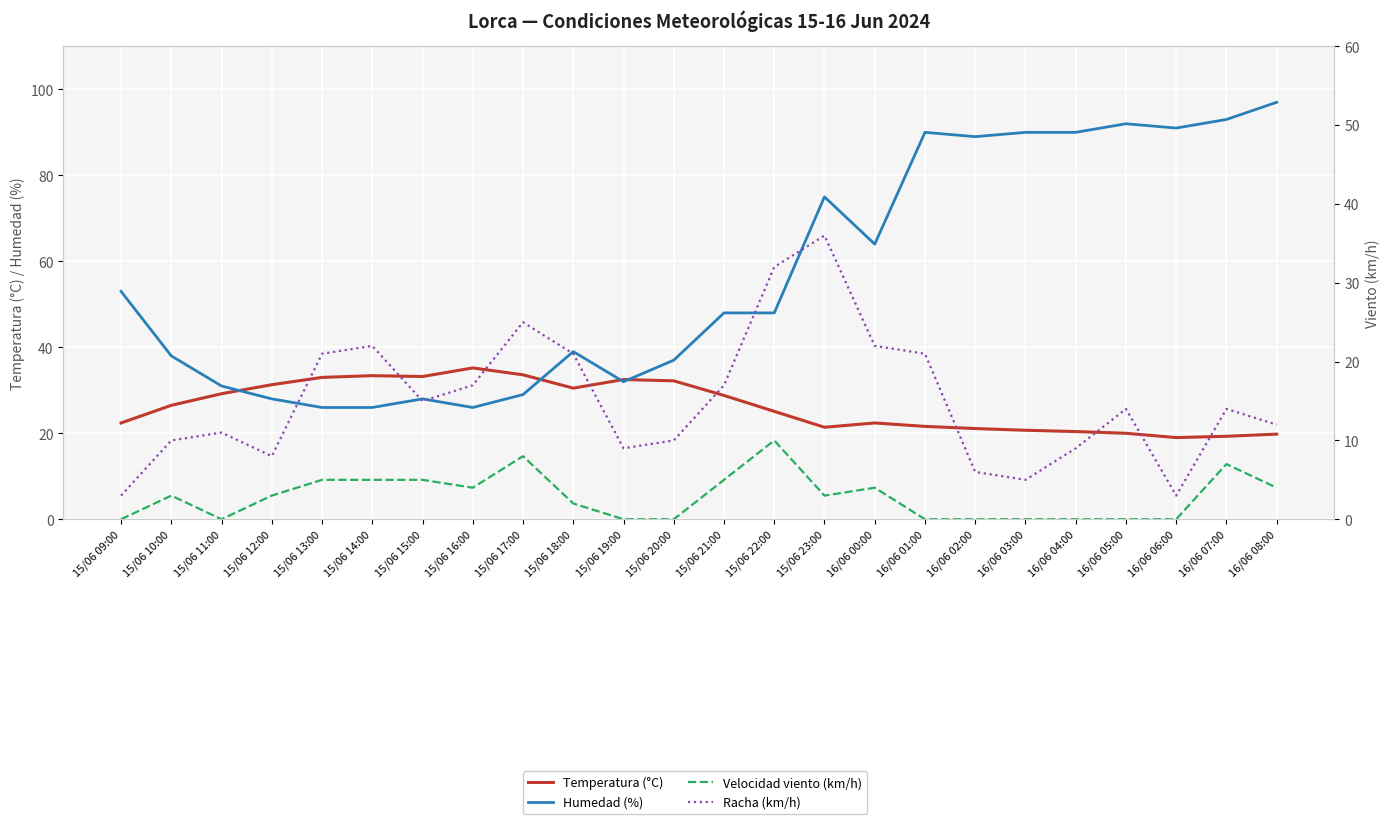

What are all the series names shown in the legend?

Temperatura (°C), Humedad (%), Velocidad viento (km/h), Racha (km/h)